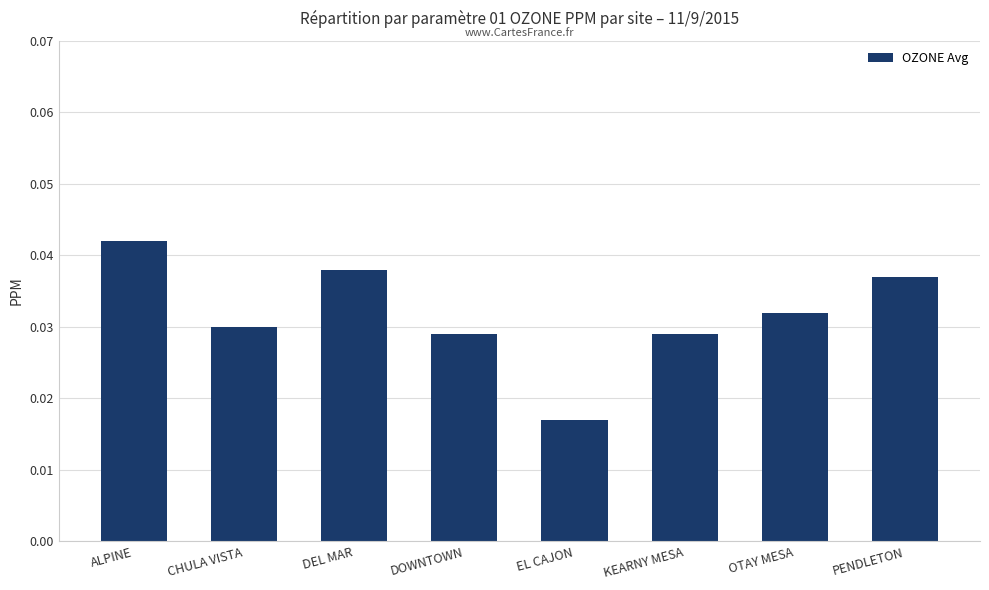

How many values are between 0 and 1?

8